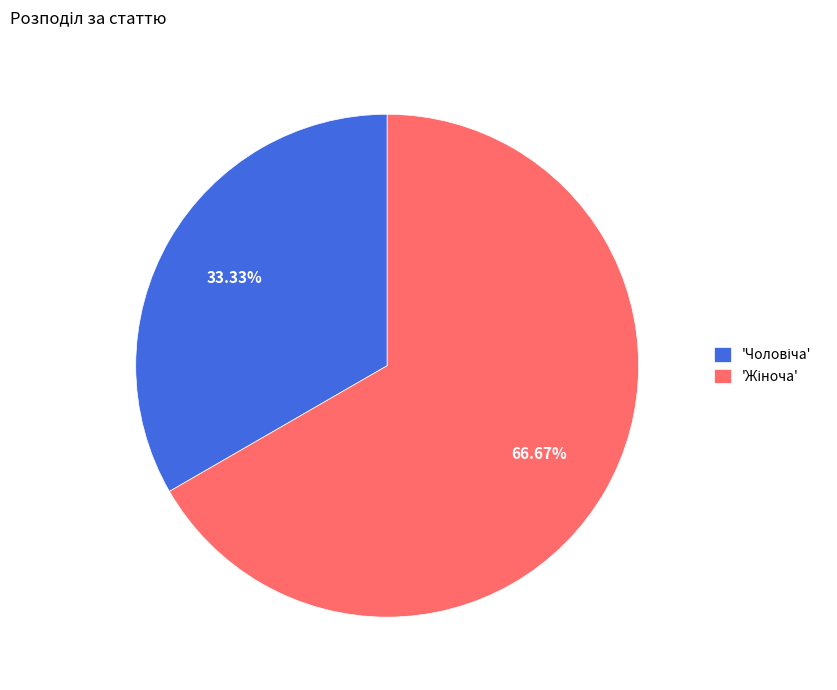

Does any single category account for the majority?

Yes